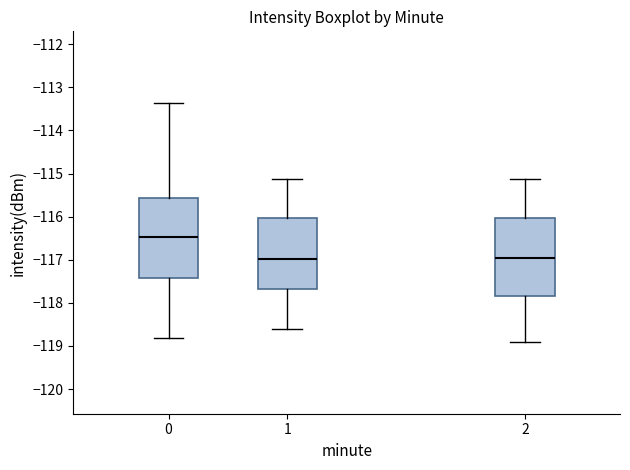

Reading left to right, read every box against the y-axis: the position of its median line, the range the box covers, and the ends of its whiskers. The values are not printed on the chart, so give them approximately, as read against the axis.

0: median -116.5, box -117.4 to -115.6, whiskers -118.8 to -113.4
1: median -117.0, box -117.7 to -116.0, whiskers -118.6 to -115.1
2: median -117.0, box -117.8 to -116.0, whiskers -118.9 to -115.1